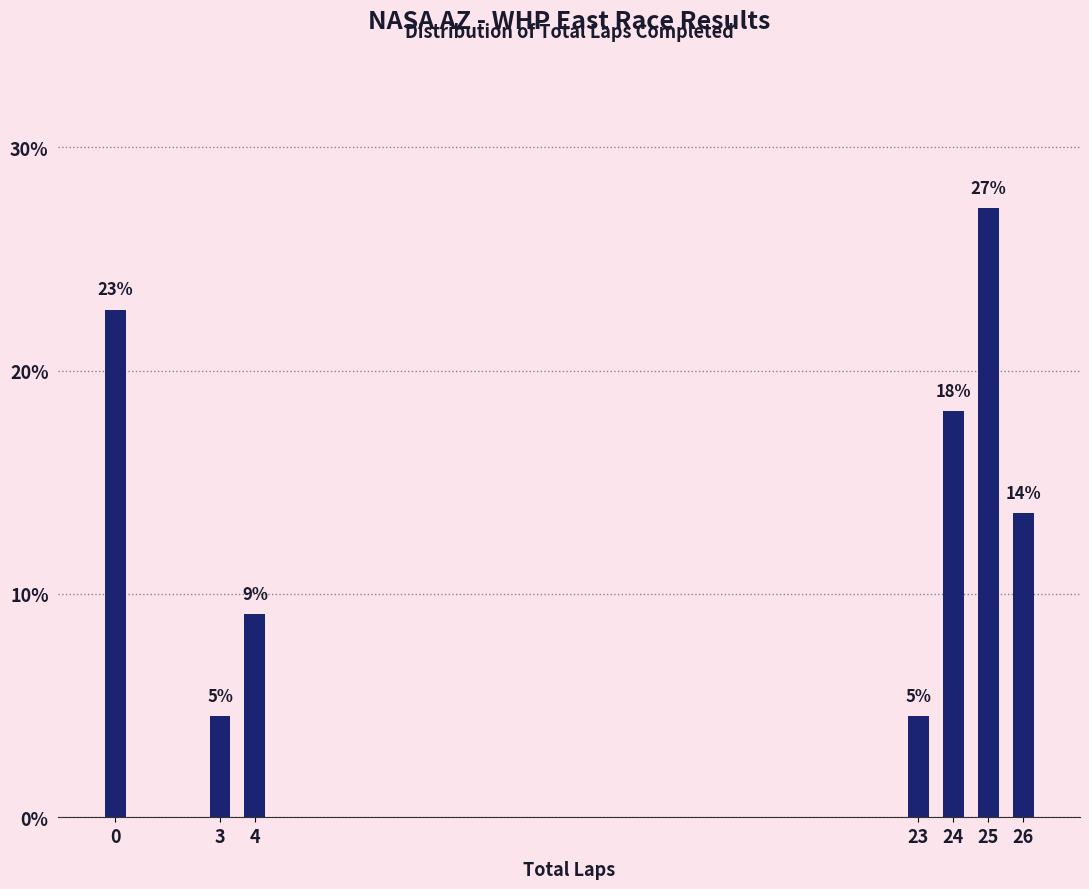

How many bars are there in total?

7